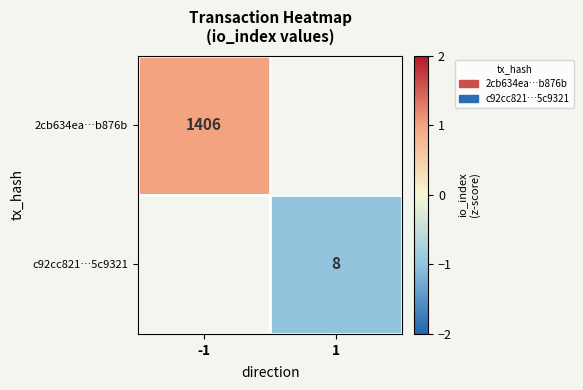

Is it true that c92cc821…5c9321 equals 3 at 1?

False